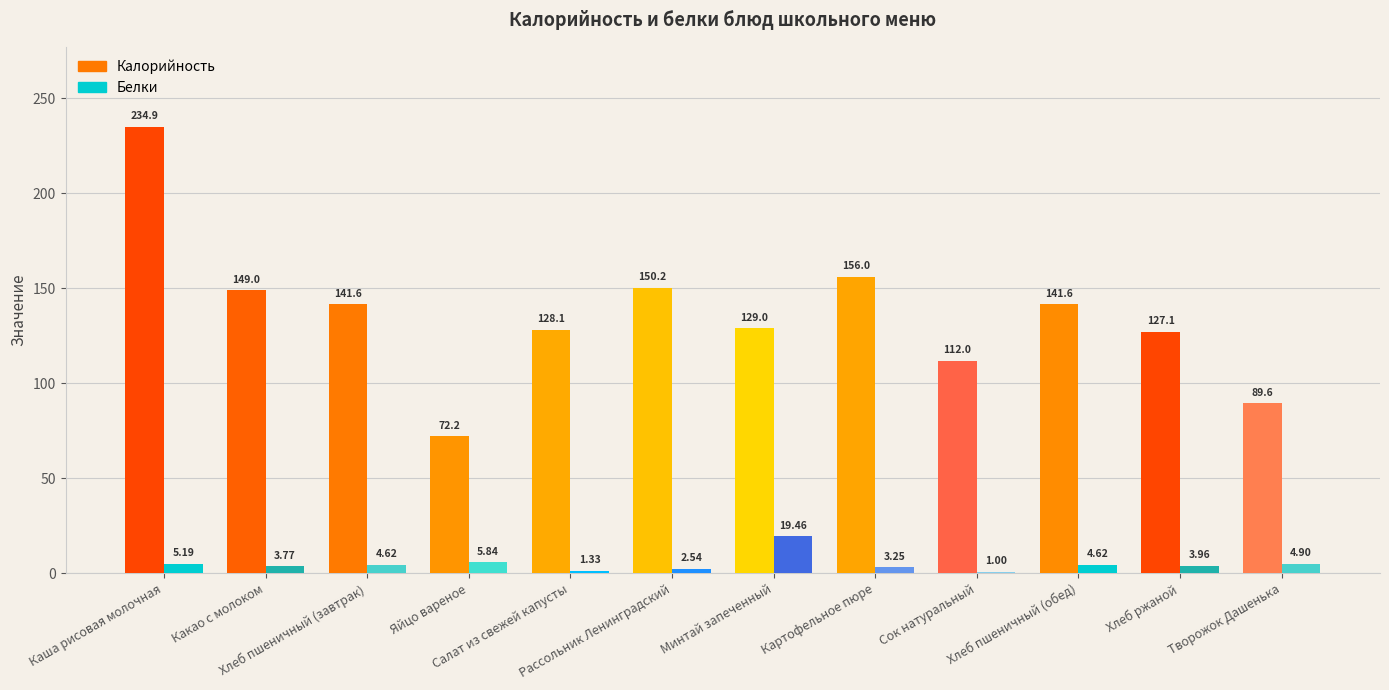

What is the spread (max minus min) of values at Хлеб пшеничный (завтрак)?

137.0